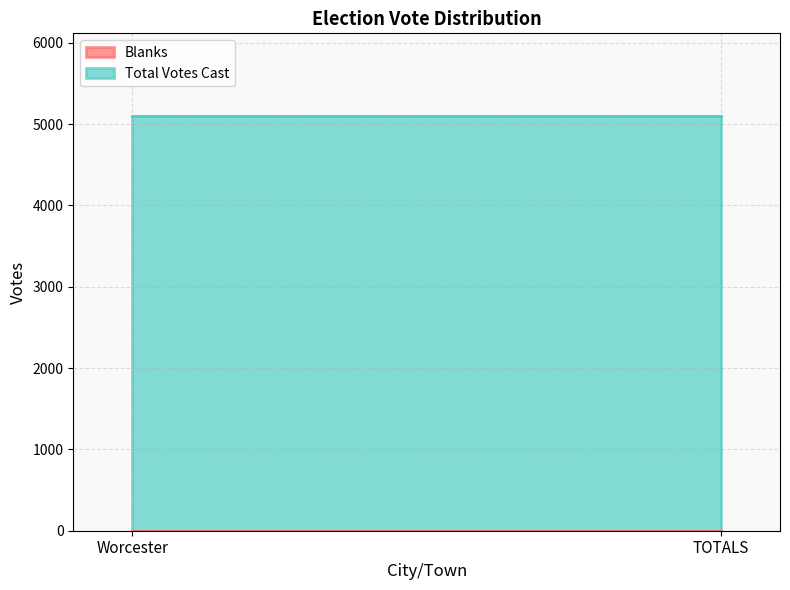

What is the label of the 2nd point from the left?

TOTALS